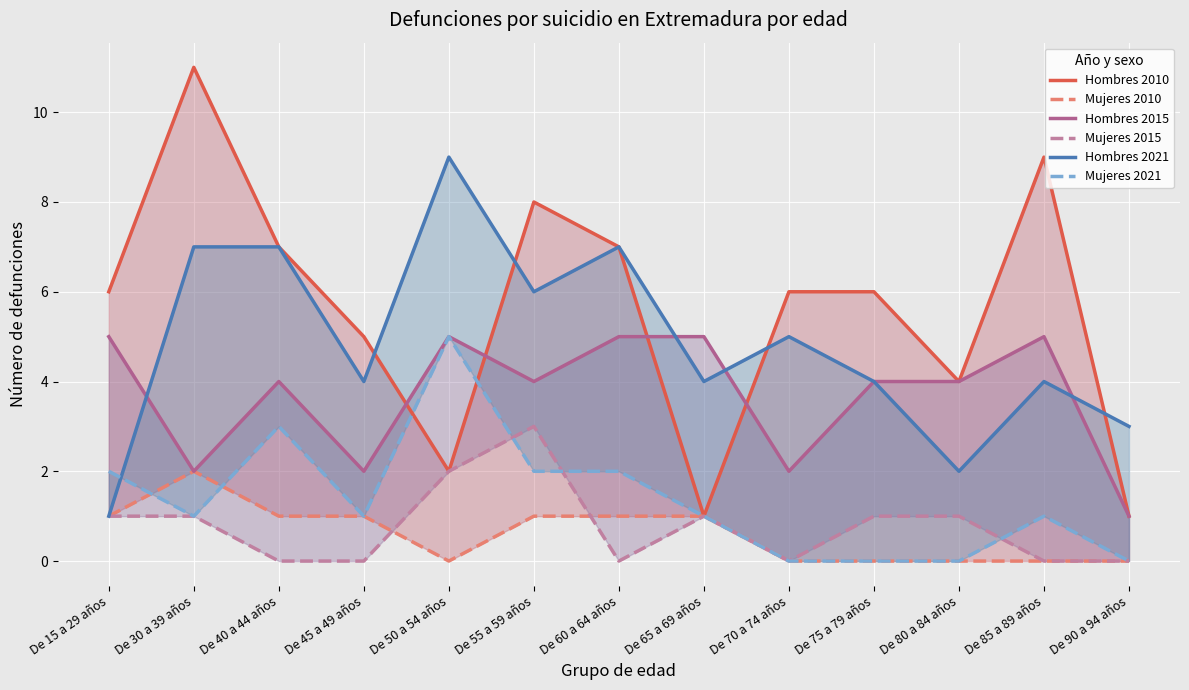

Where does the Mujeres 2021 series first go above 1?

De 15 a 29 años